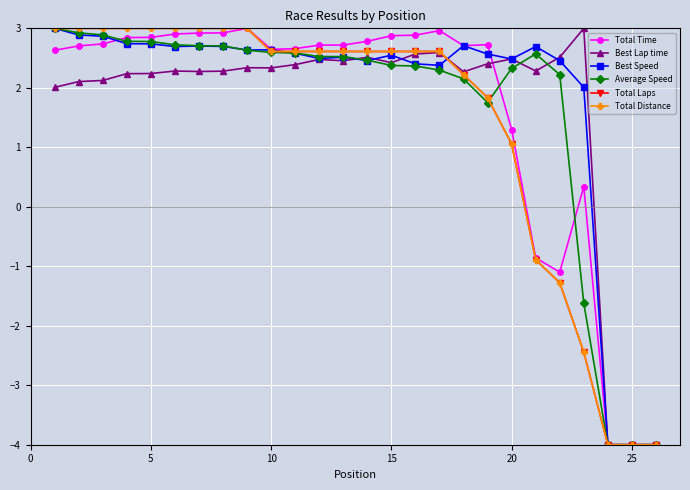

How many interior local peaks does the Best Speed series have?

6